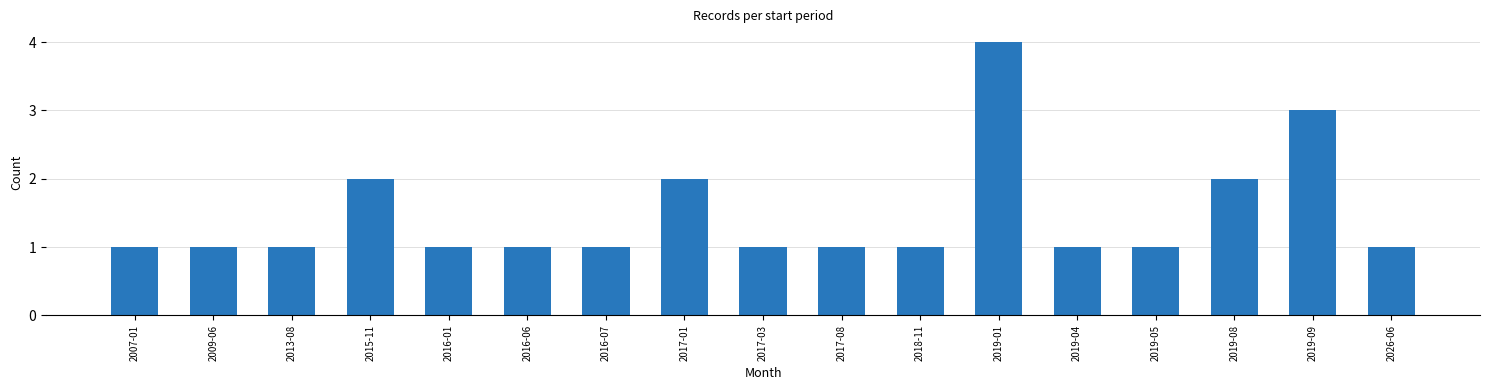

What position from the right is 2018-11?

7